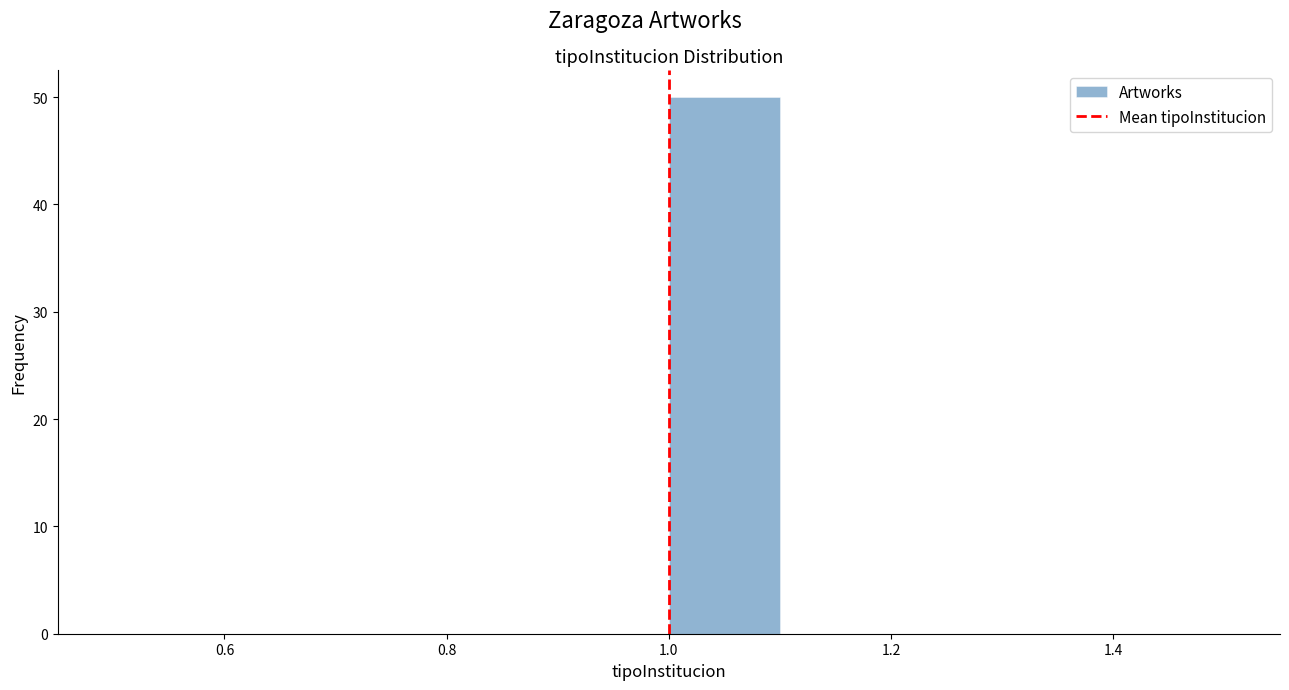

Which range on the x-axis has the tallest bar?

1.0 to 1.1